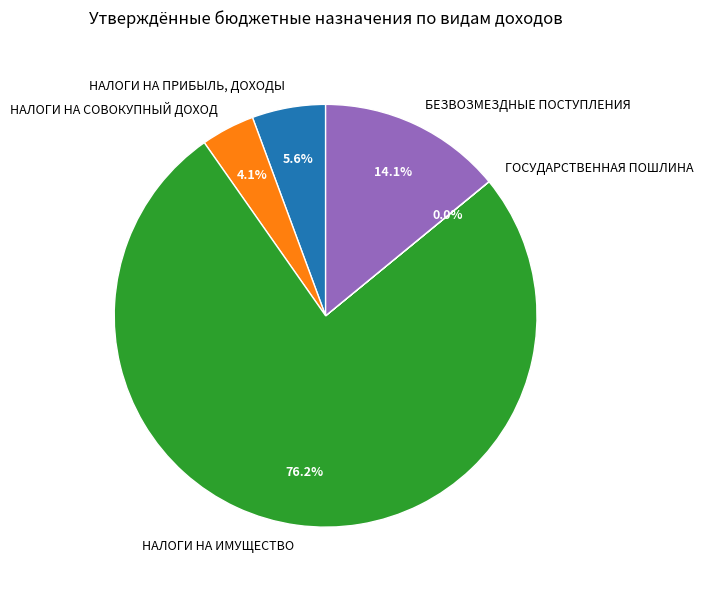

What percentage is NOT represented by НАЛОГИ НА ИМУЩЕСТВО?

23.8%